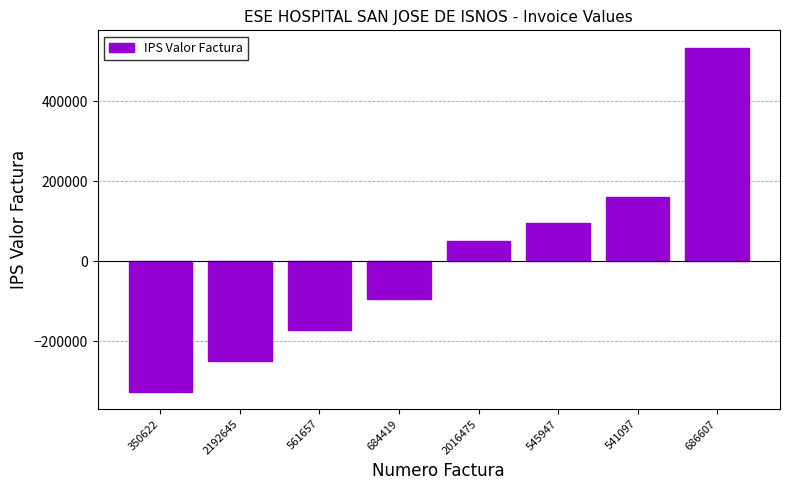

What position from the right is 561657?

6